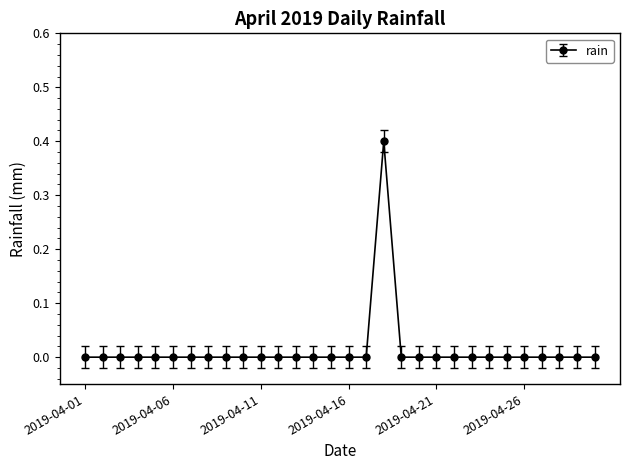

What is the difference between the maximum and minimum values?

0.4